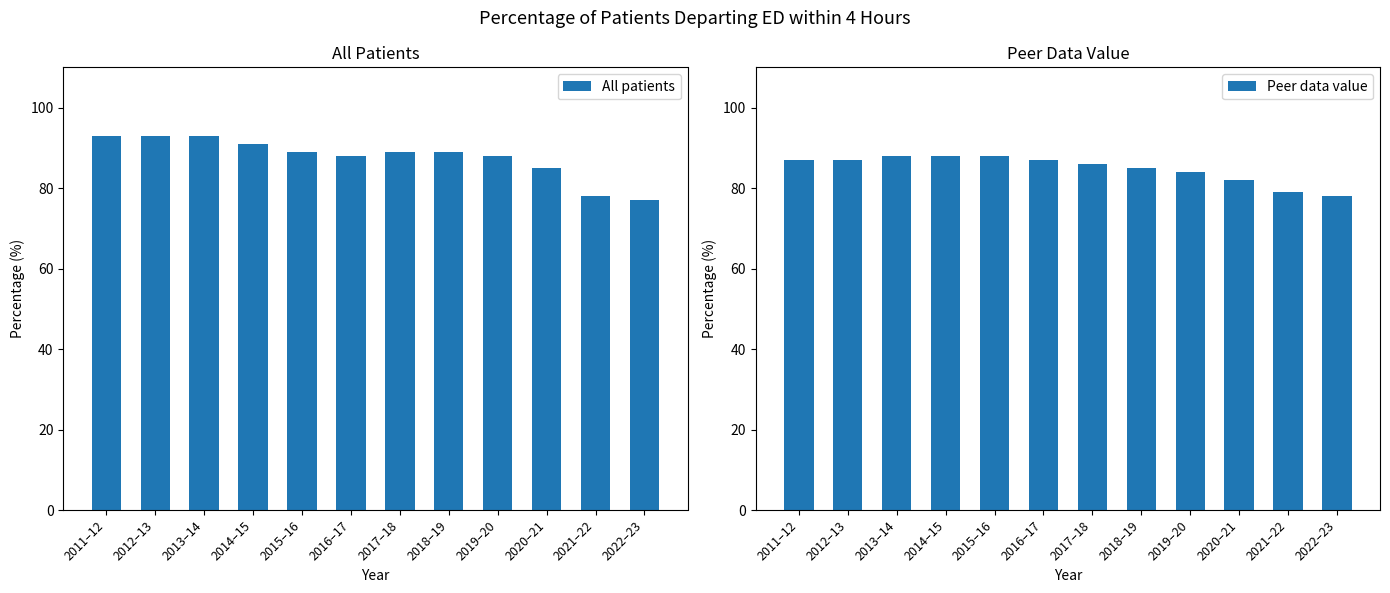

At which category is the sum across all series the highest?

2013–14